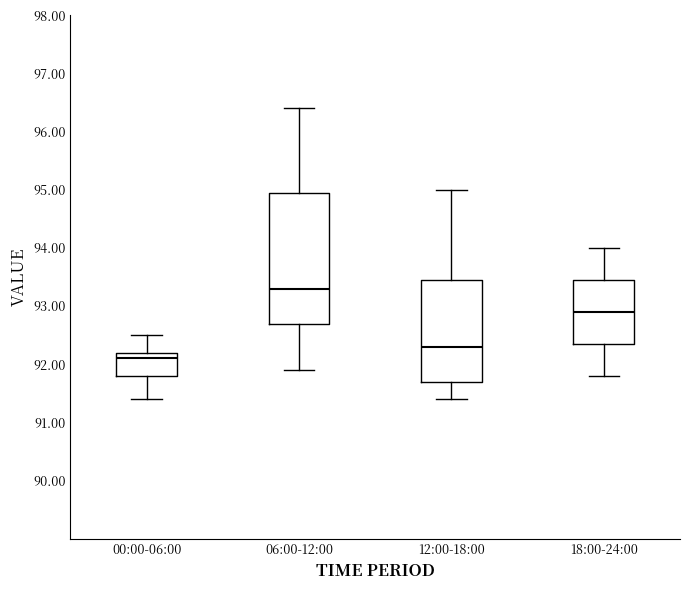

Reading left to right, read every box against the y-axis: the position of its median line, the range the box covers, and the ends of its whiskers. The values are not printed on the chart, so give them approximately, as read against the axis.

00:00-06:00: median 92.1, box 91.8 to 92.2, whiskers 91.4 to 92.5
06:00-12:00: median 93.3, box 92.7 to 95.0, whiskers 91.9 to 96.4
12:00-18:00: median 92.3, box 91.7 to 93.5, whiskers 91.4 to 95.0
18:00-24:00: median 92.9, box 92.4 to 93.5, whiskers 91.8 to 94.0